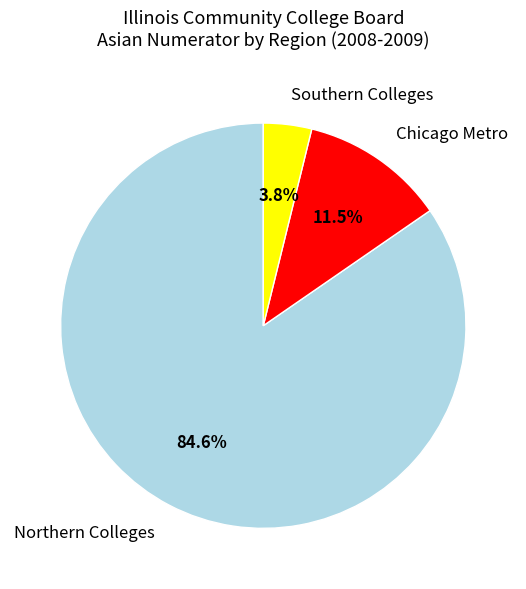

Which slice is the smallest?

Southern Colleges